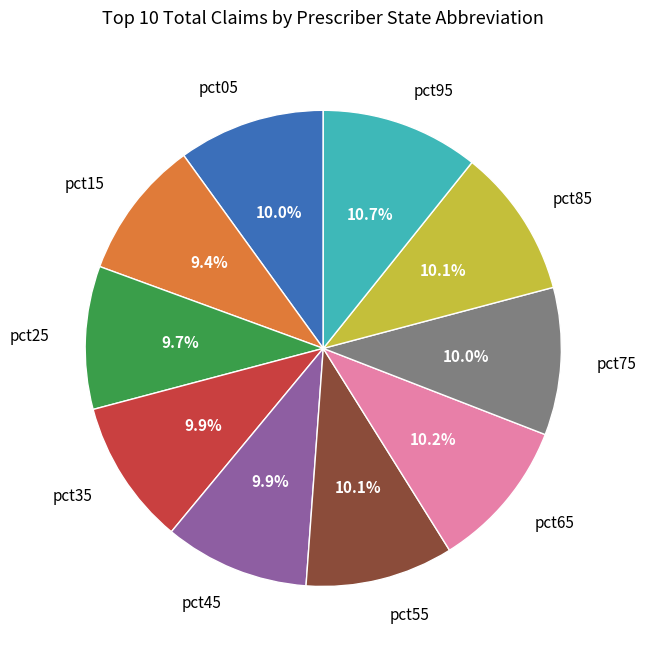

What is the ratio of the value at pct75 to the value at pct35?

1.0